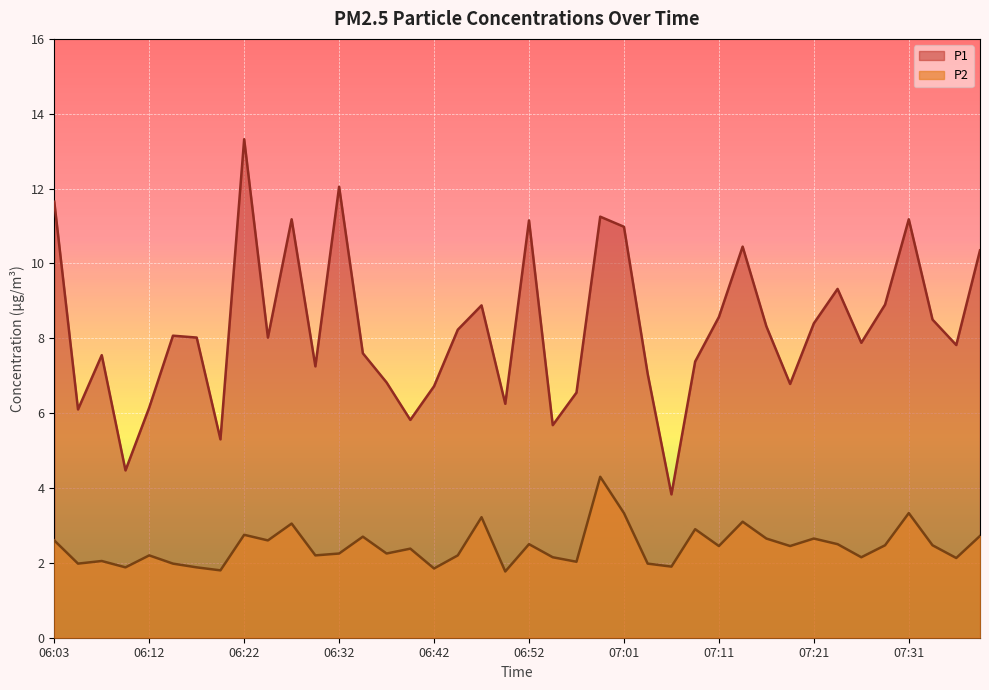

Which series has the widest spread of values?

P1